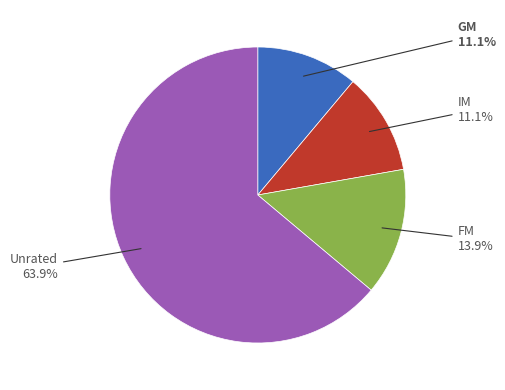

Does any single category account for the majority?

Yes